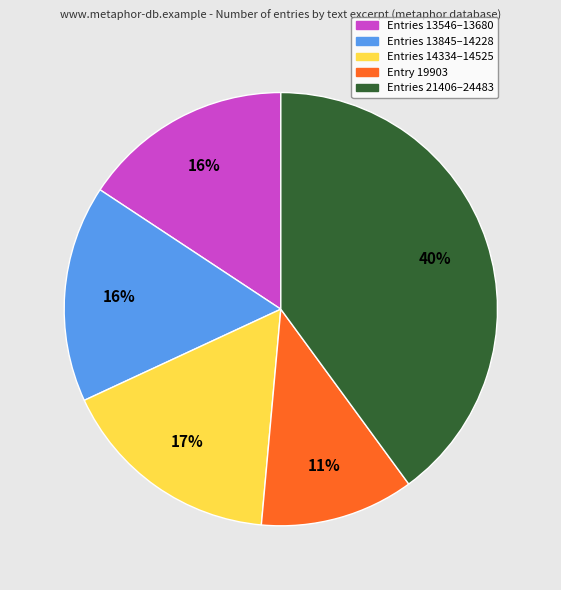

Is it true that Entry 19903 is 11% of the pie?

True